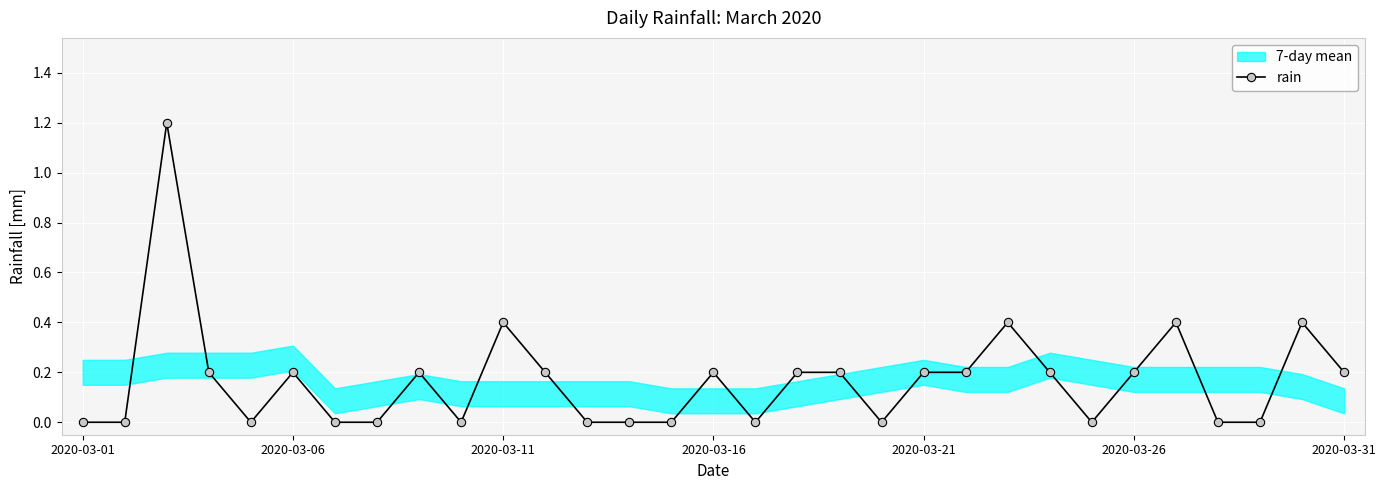

Count the values in the range 0 to 1.

30